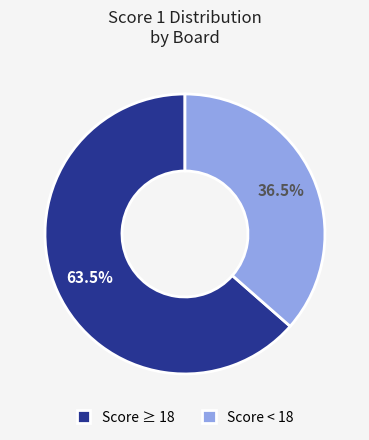

Approximately how many times larger is the value at Score ≥ 18 compared to Score < 18?

1.7